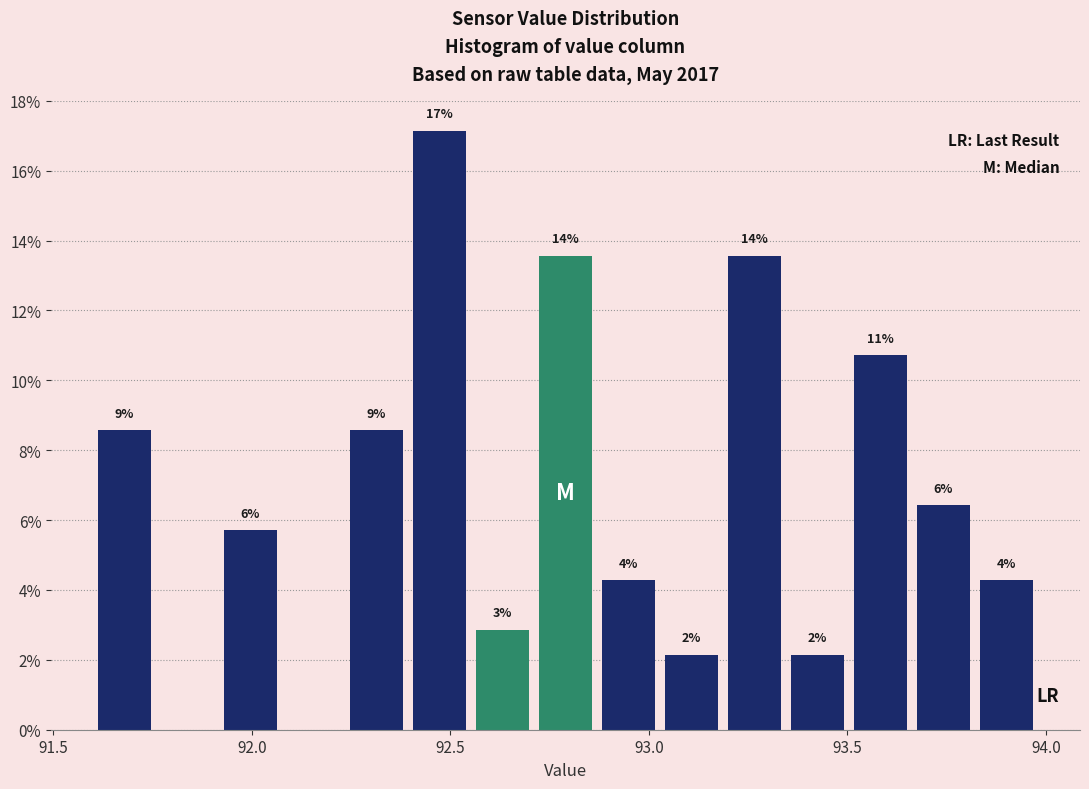

Around what value on the x-axis is the tallest bar? Give the approximate position of its centre, as read against the axis.

92.45